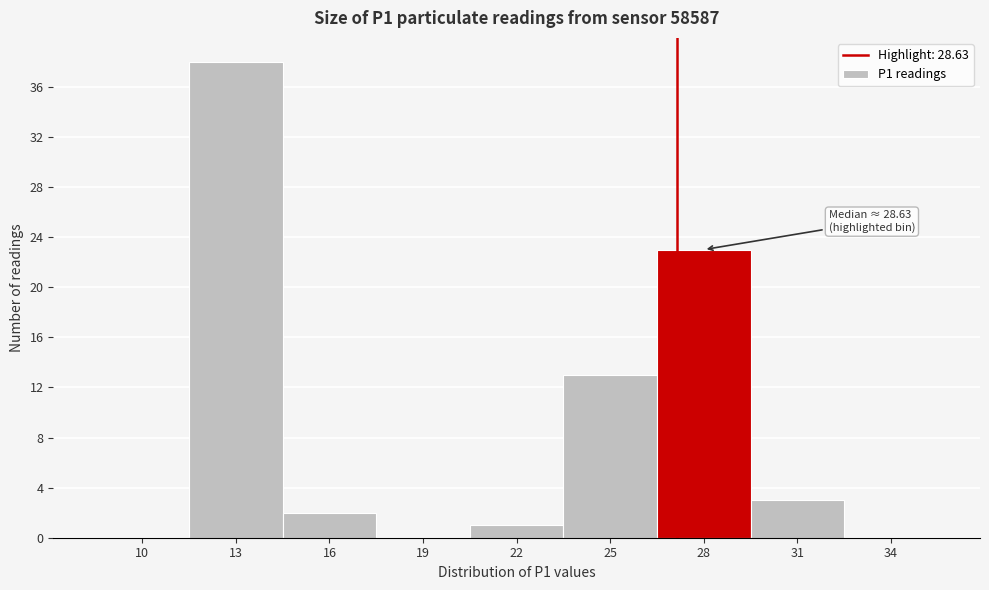

Reading left to right, extract all data points from this chart.

10=0	13=38	16=2	19=0	22=1	25=13	28=23	31=3	34=0